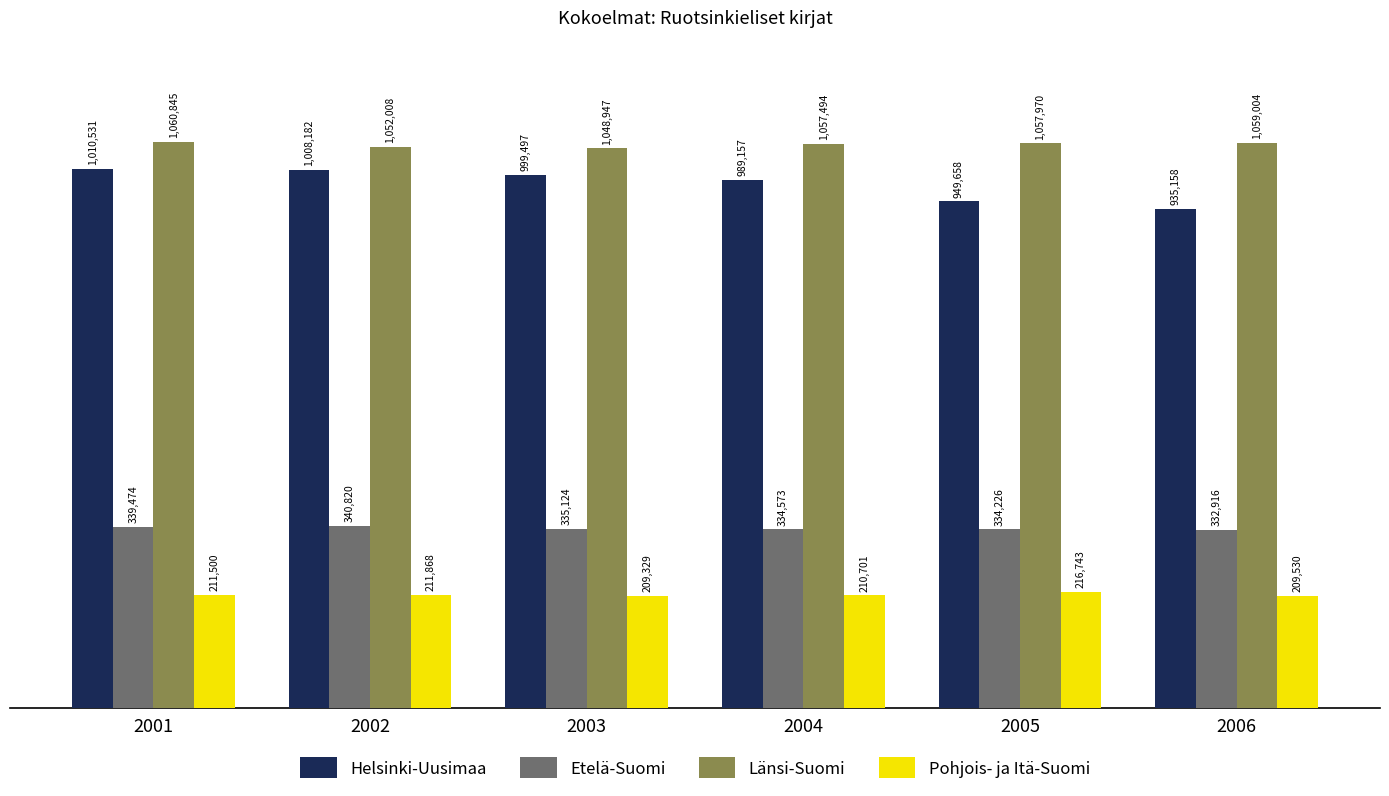

Where does the Länsi-Suomi series first go above 1057970?

2001